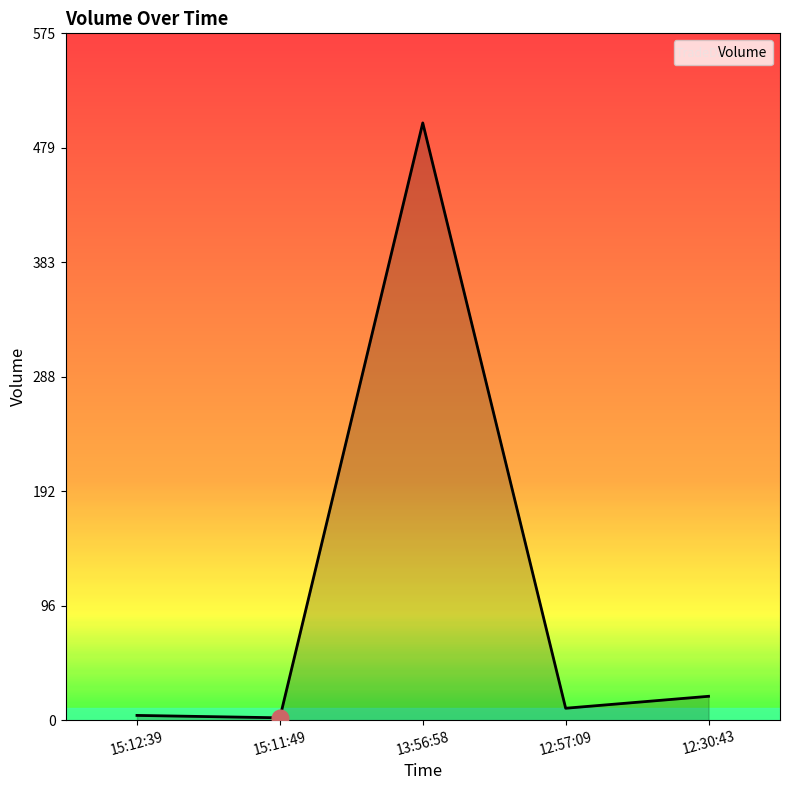

Count the number of data series in this chart.

1